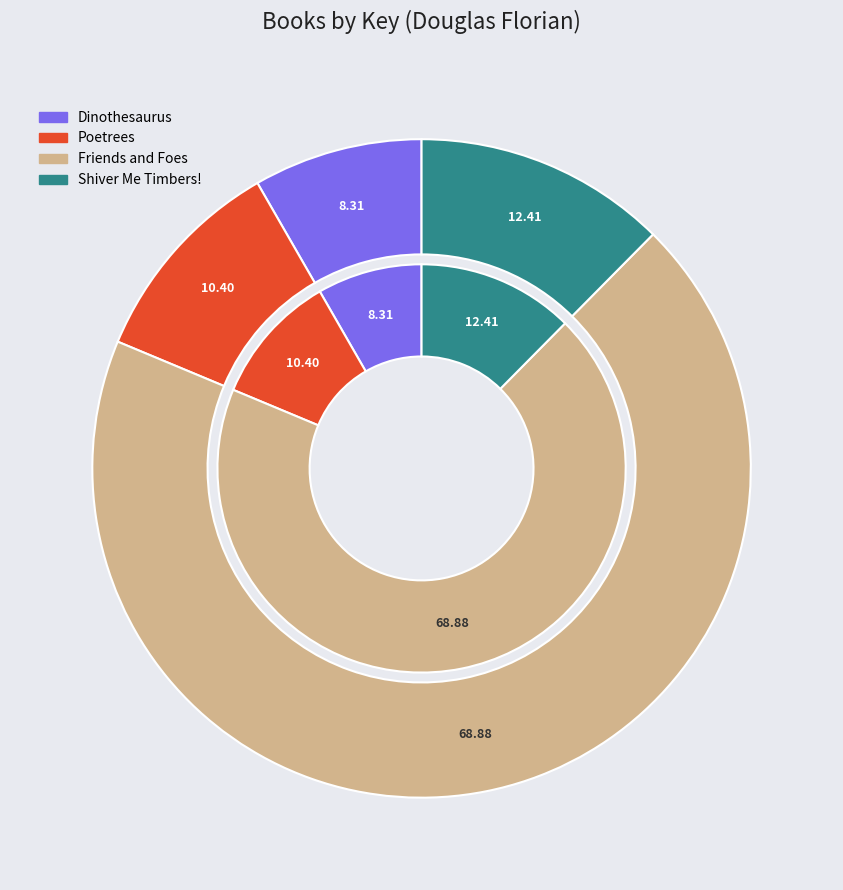

Count the number of slices in the pie.

4